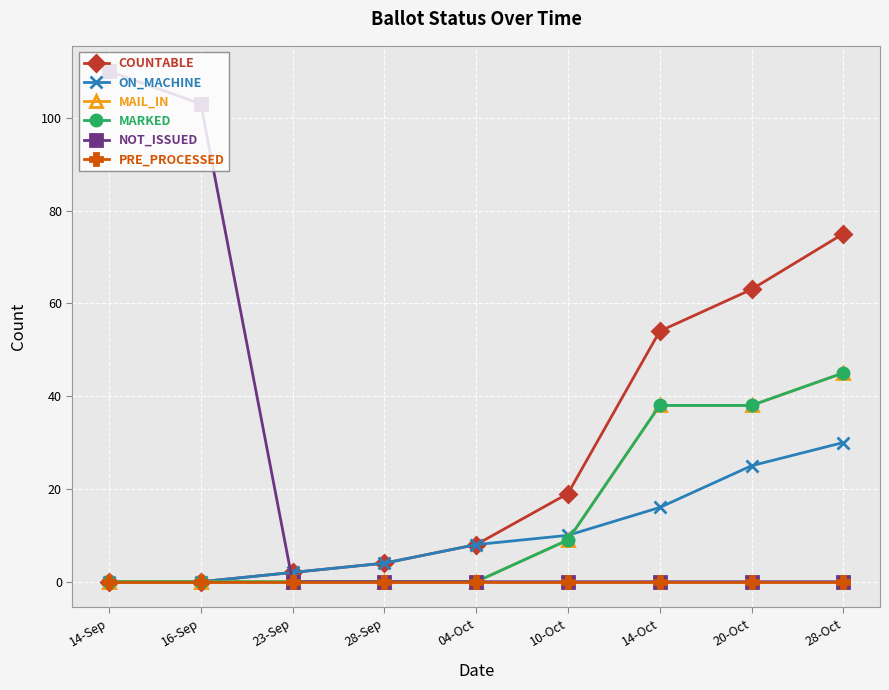

What is the average value of the ON_MACHINE series?

11